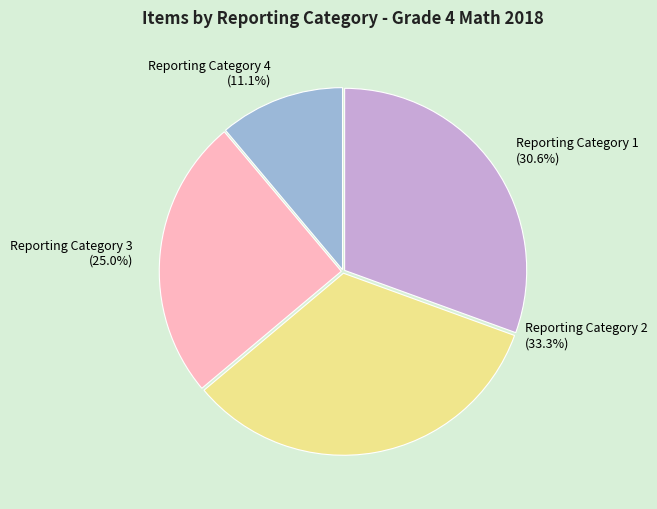

Does Reporting Category 1 represent more than half of the total?

No